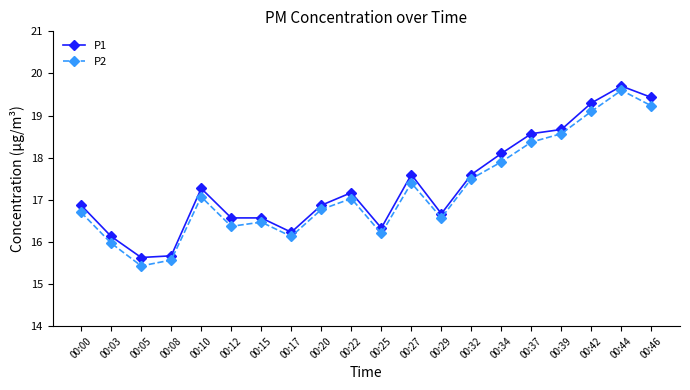

What is the approximate value of P1 at 00:42?

19.3